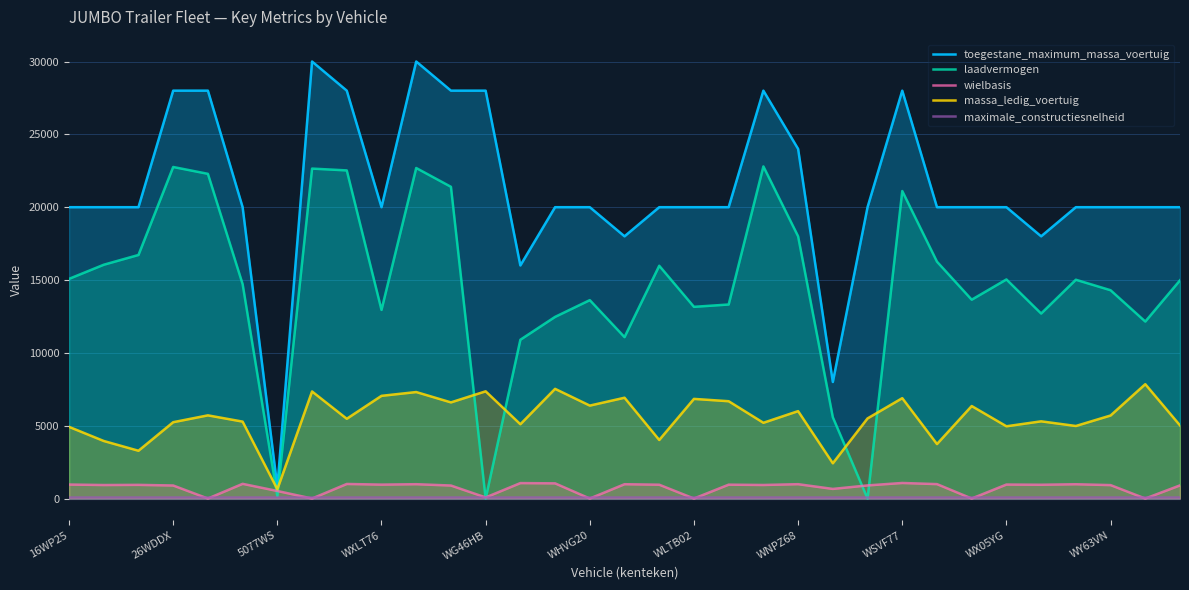

Count the number of data series in this chart.

5